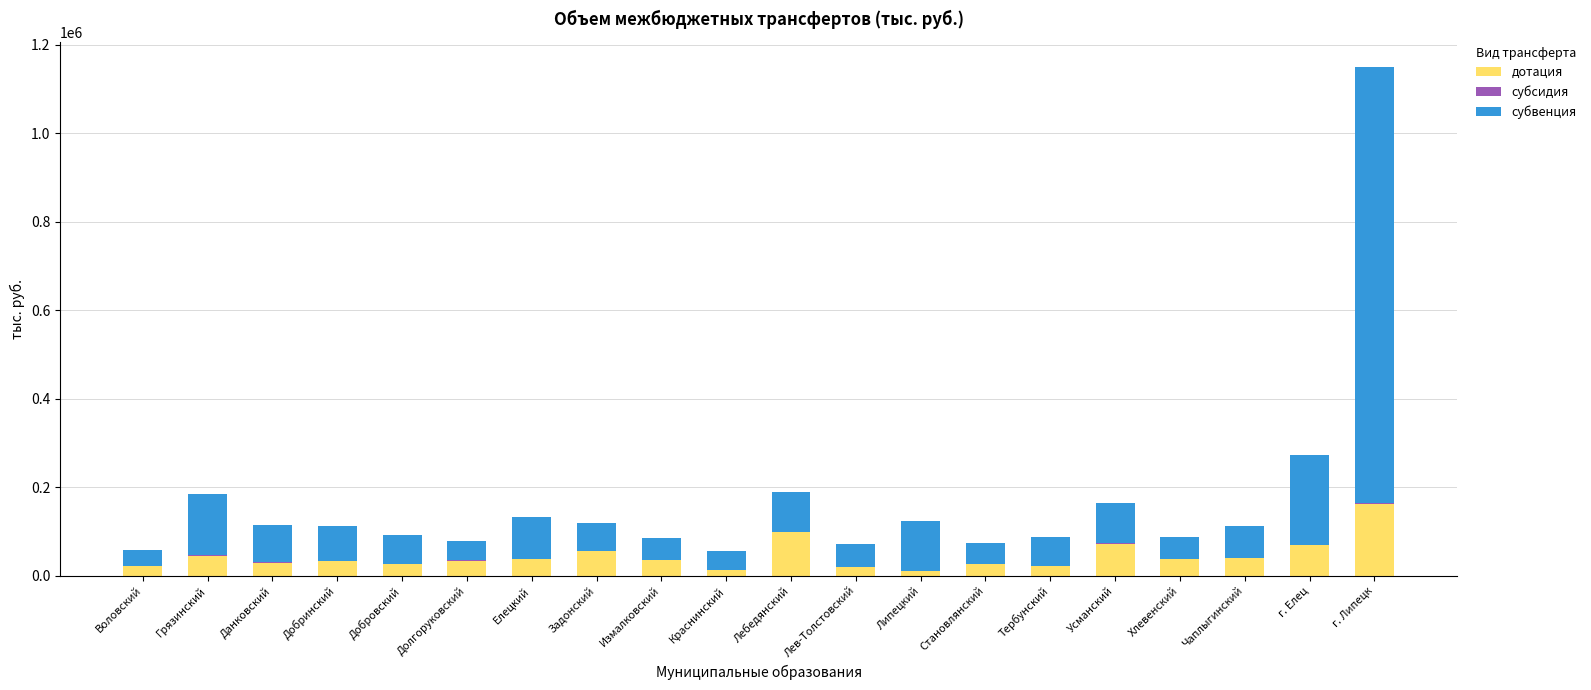

At which category is the sum across all series the highest?

г. Липецк